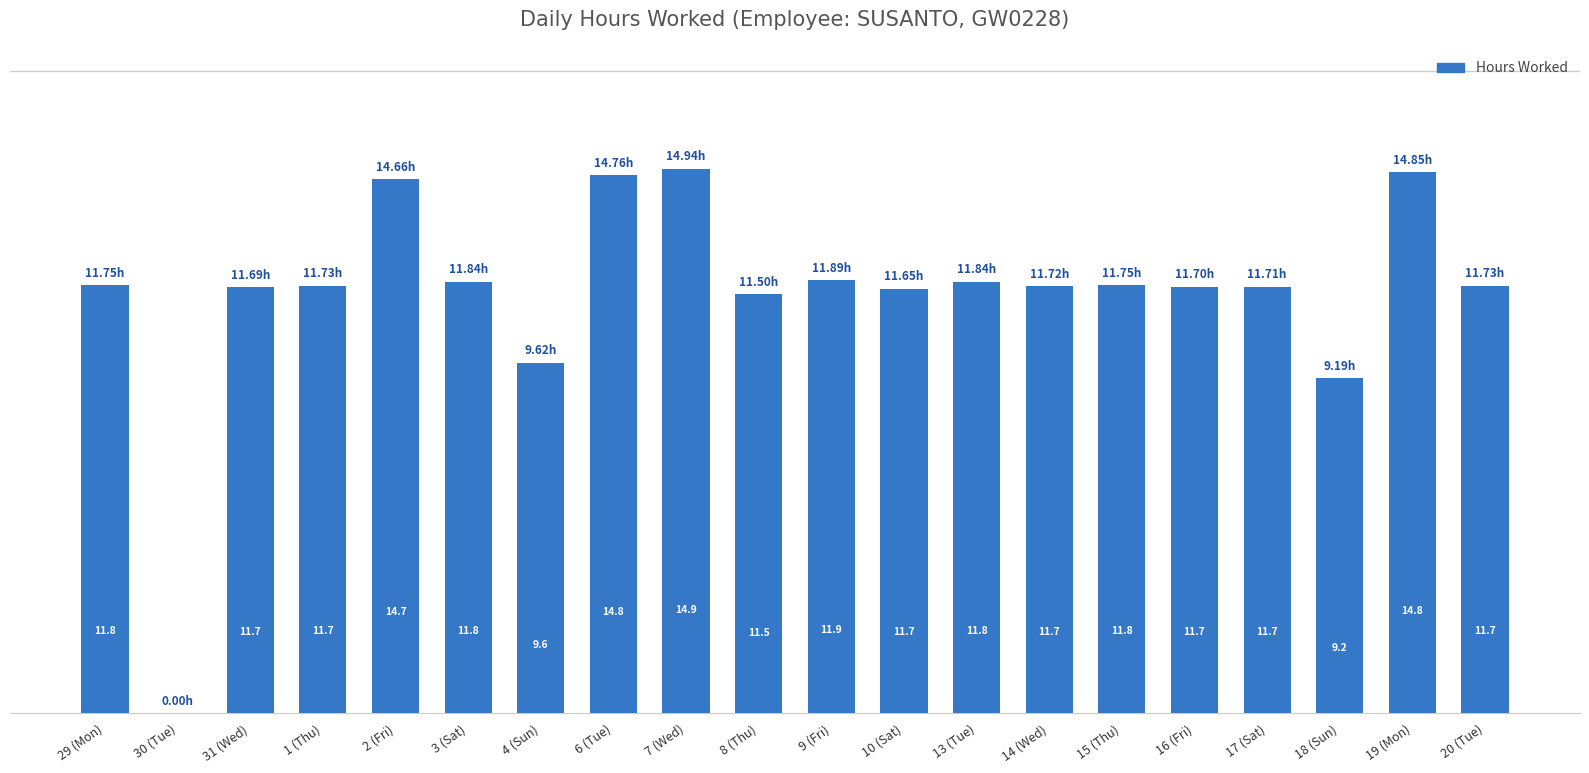

Which has a higher value, 10 (Sat) or 8 (Thu)?

10 (Sat)